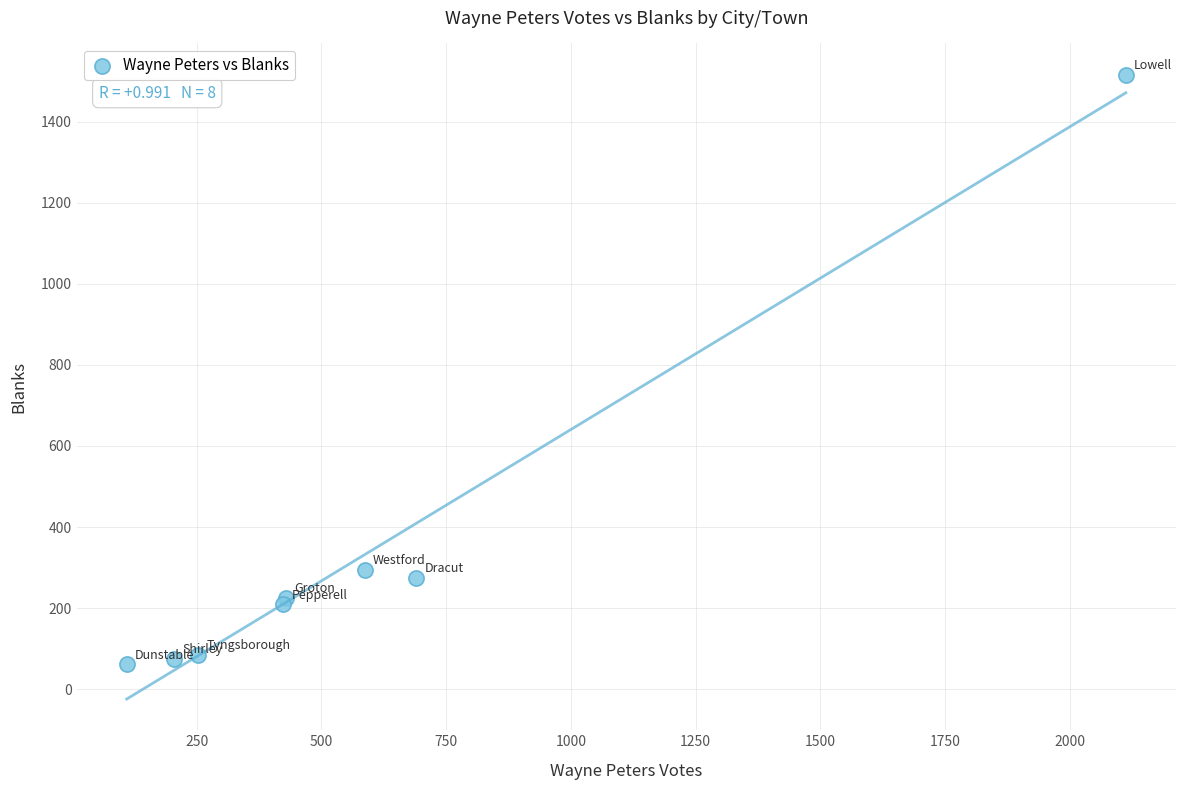

What Y value in the scatter plot is closest to 788?

294